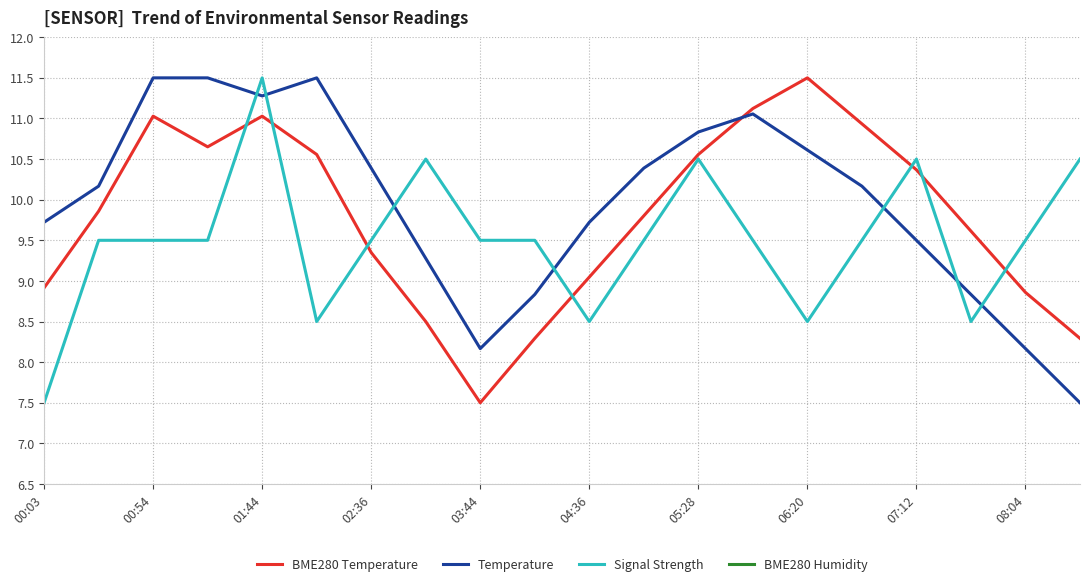

What value does the Signal Strength series have at 04:36?

8.5